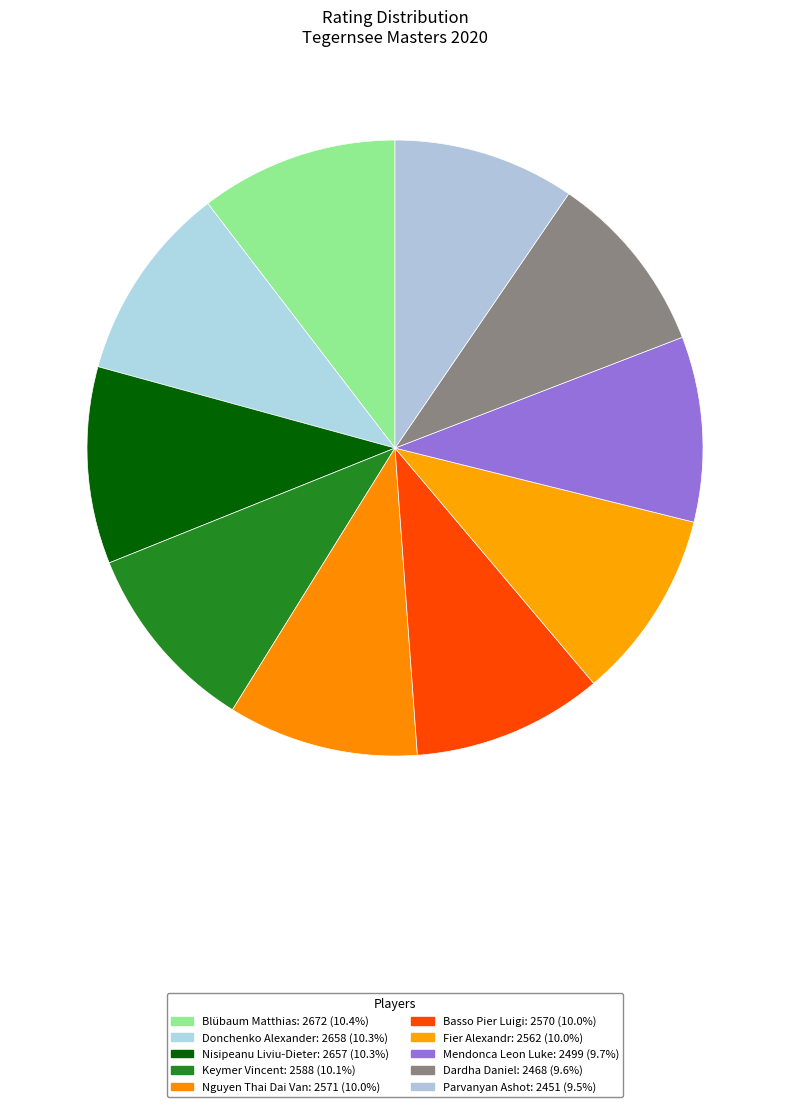

Is there a majority slice in this chart?

No